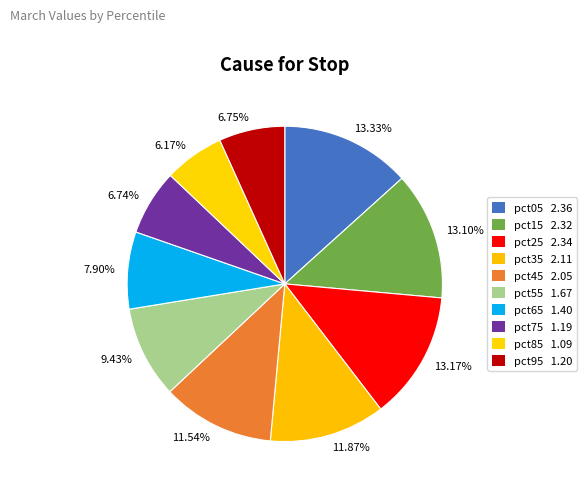

To the nearest percent, what is the difference between the largest and smallest slice percentages?

7%